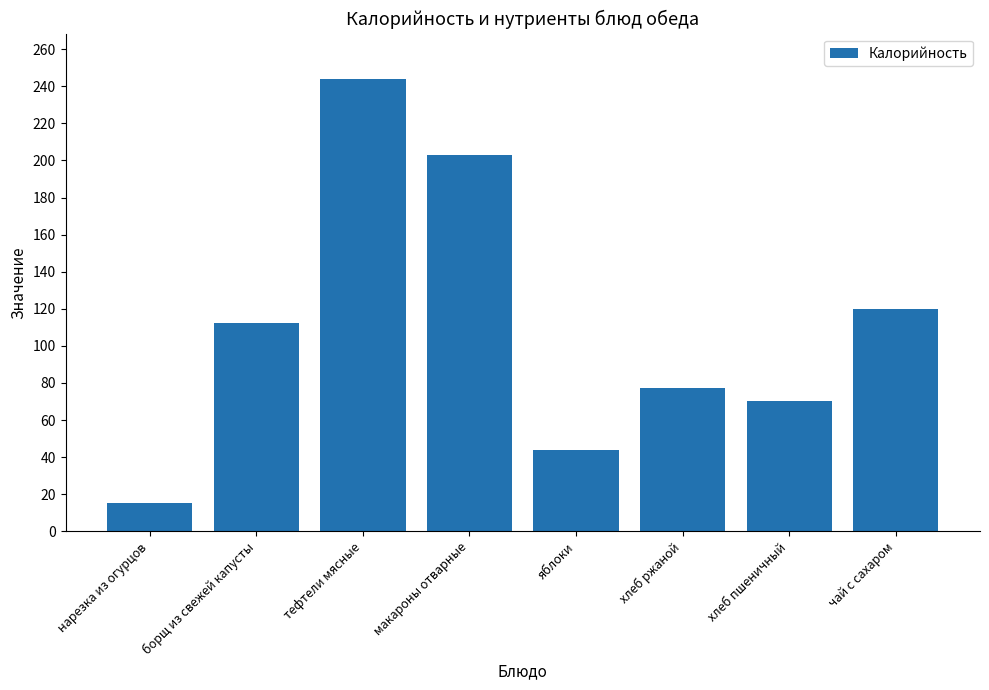

Between нарезка из огурцов and борщ из свежей капусты, which is larger?

борщ из свежей капусты